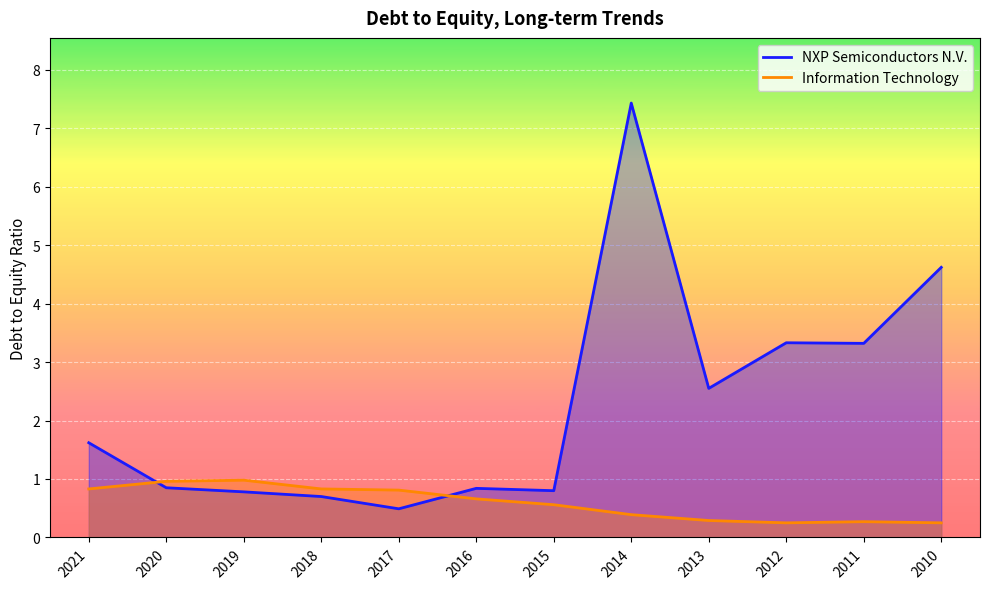

Which series has the largest range (max minus min)?

NXP Semiconductors N.V.